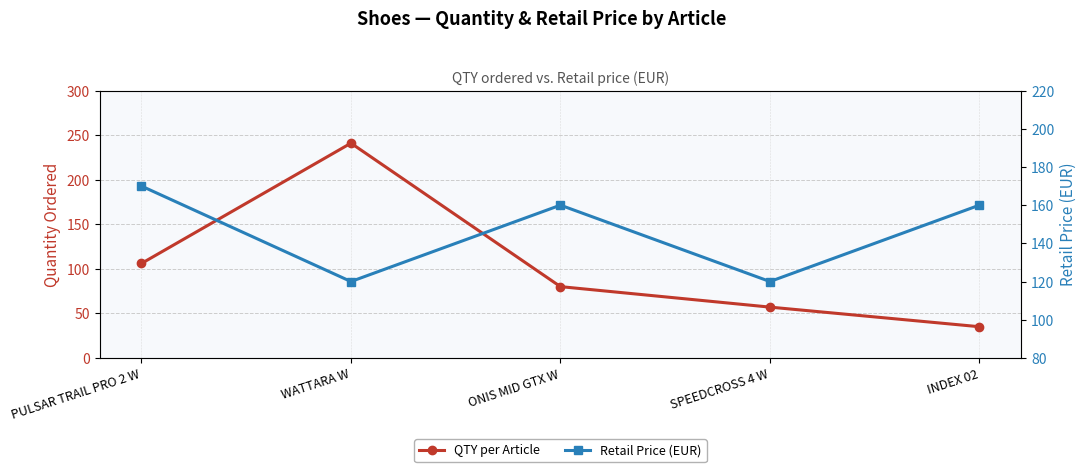

What is the total value across all series at SPEEDCROSS 4 W?

177